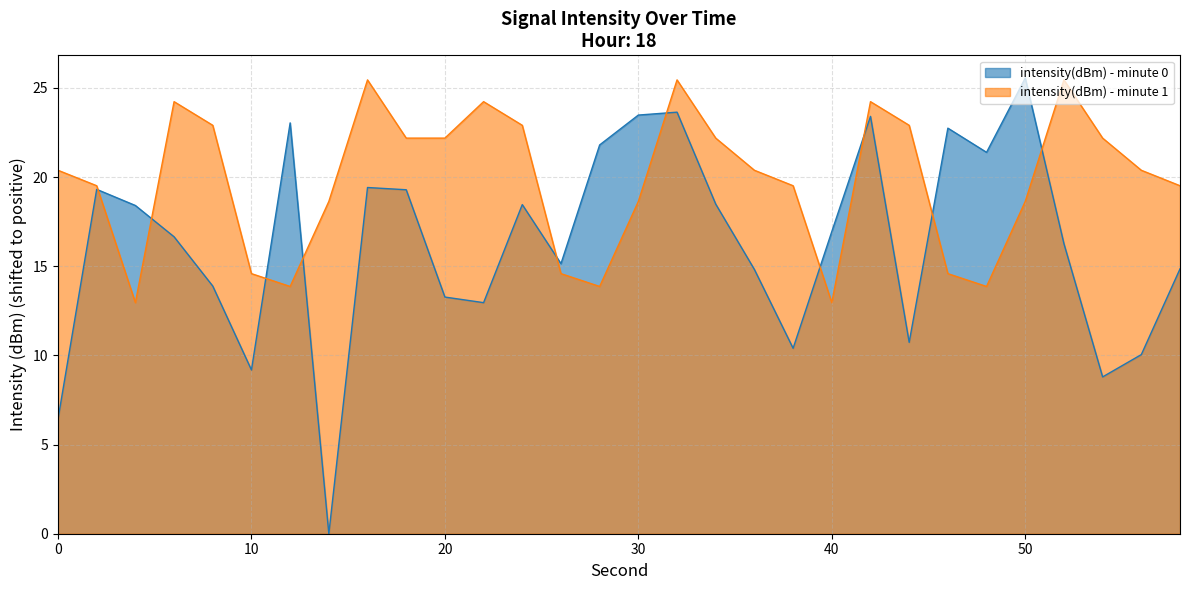

At which category does intensity(dBm) - minute 1 reach its first local valley?

4